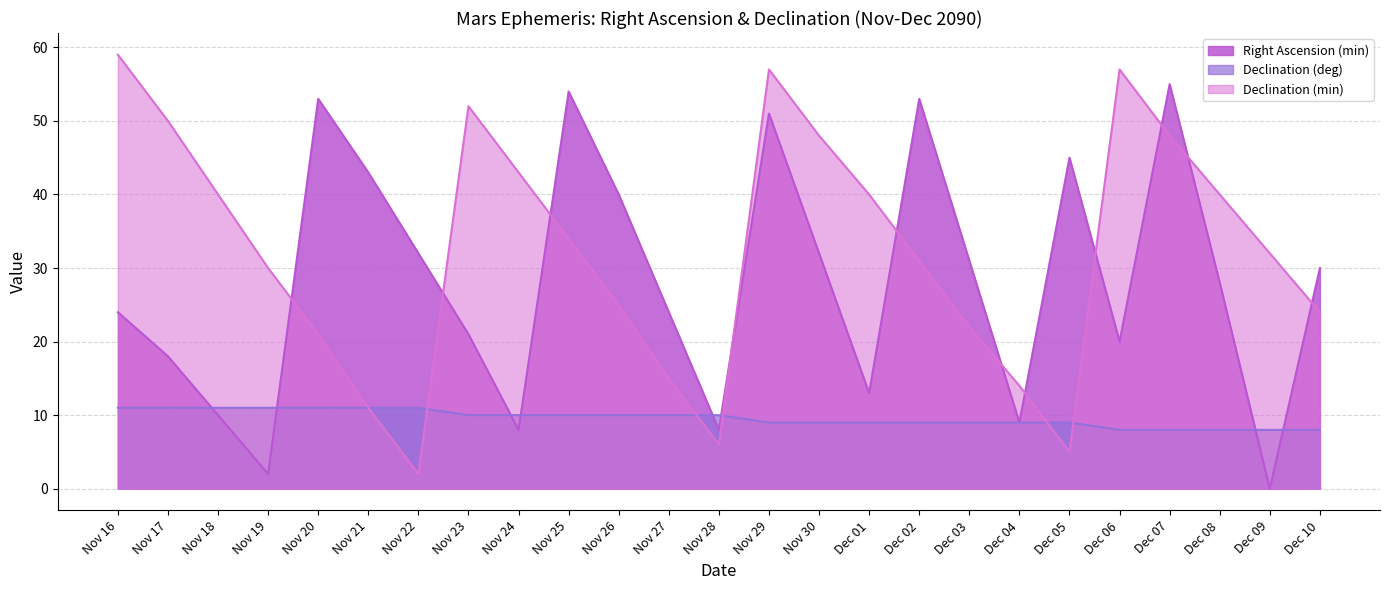

How many data points in Declination (deg) are above 10?

7